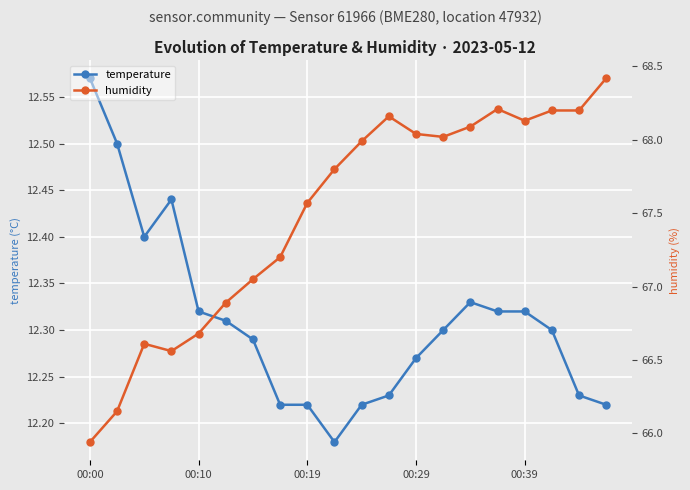

At which label does temperature reach its peak?

00:00